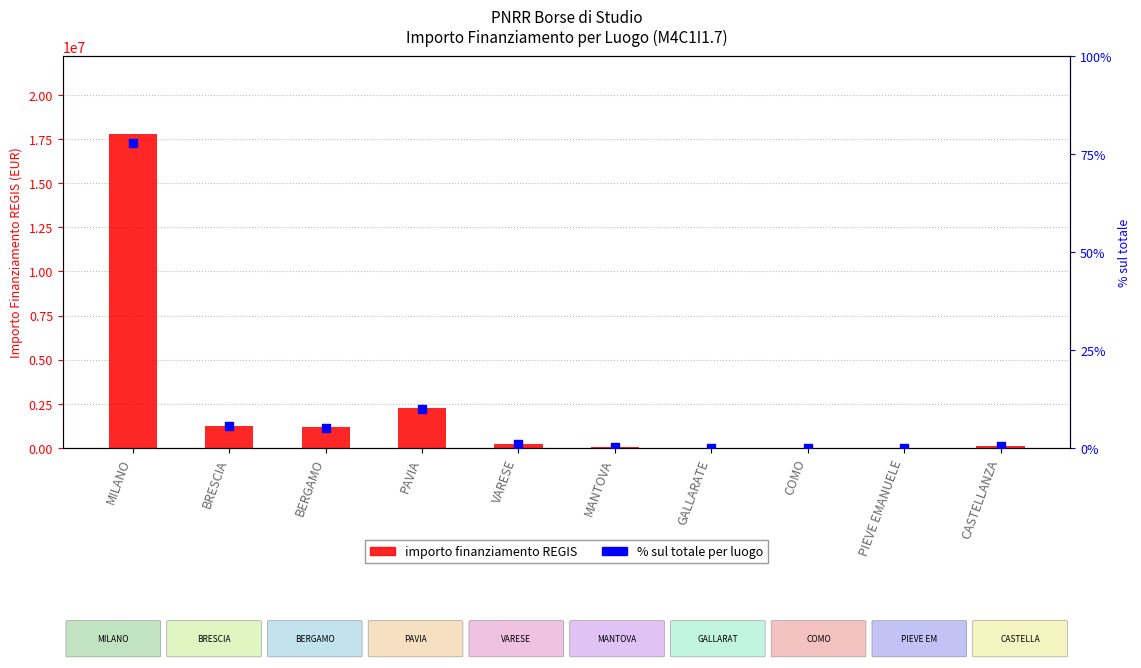

Which series reaches the minimum Y coordinate?

% sul totale